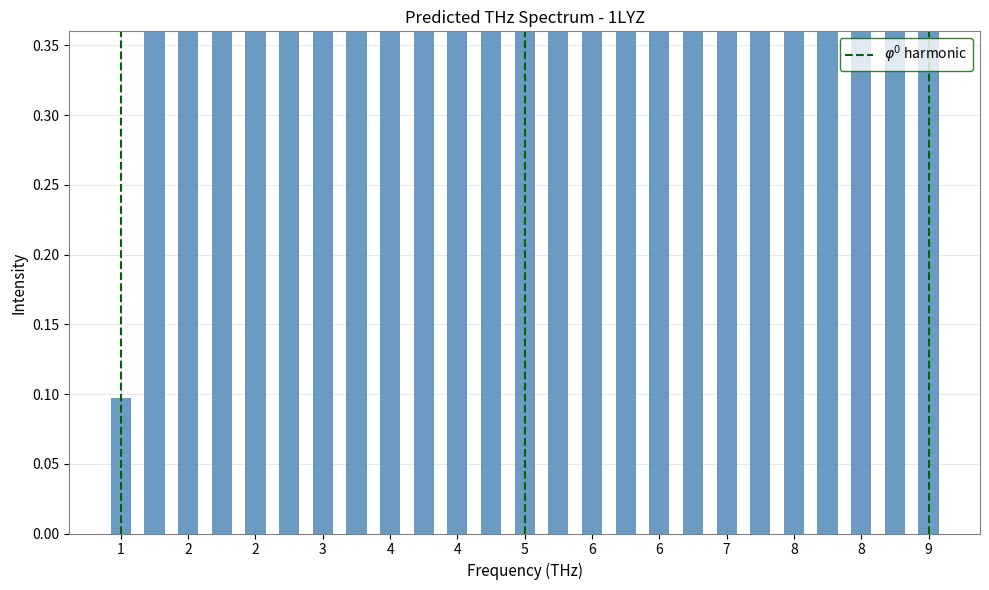

What is the approximate value at 21?

1.0